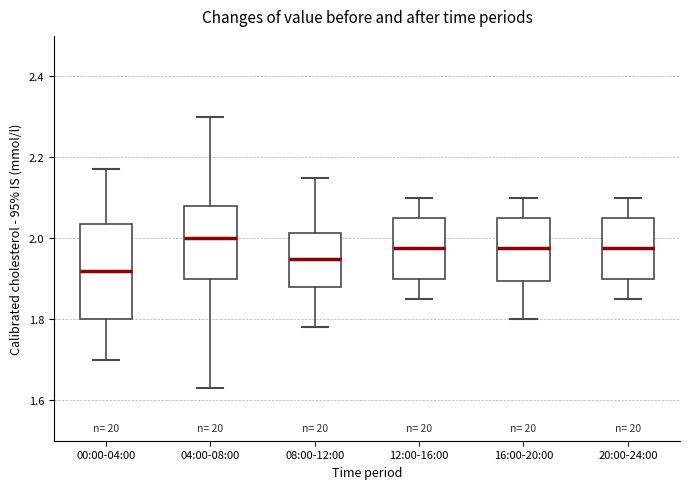

Reading left to right, read every box against the y-axis: the position of its median line, the range the box covers, and the ends of its whiskers. The values are not printed on the chart, so give them approximately, as read against the axis.

00:00-04:00: median 1.92, box 1.80 to 2.04, whiskers 1.70 to 2.18
04:00-08:00: median 2.00, box 1.90 to 2.08, whiskers 1.64 to 2.30
08:00-12:00: median 1.96, box 1.88 to 2.02, whiskers 1.78 to 2.16
12:00-16:00: median 1.98, box 1.90 to 2.06, whiskers 1.86 to 2.10
16:00-20:00: median 1.98, box 1.90 to 2.06, whiskers 1.80 to 2.10
20:00-24:00: median 1.98, box 1.90 to 2.06, whiskers 1.86 to 2.10